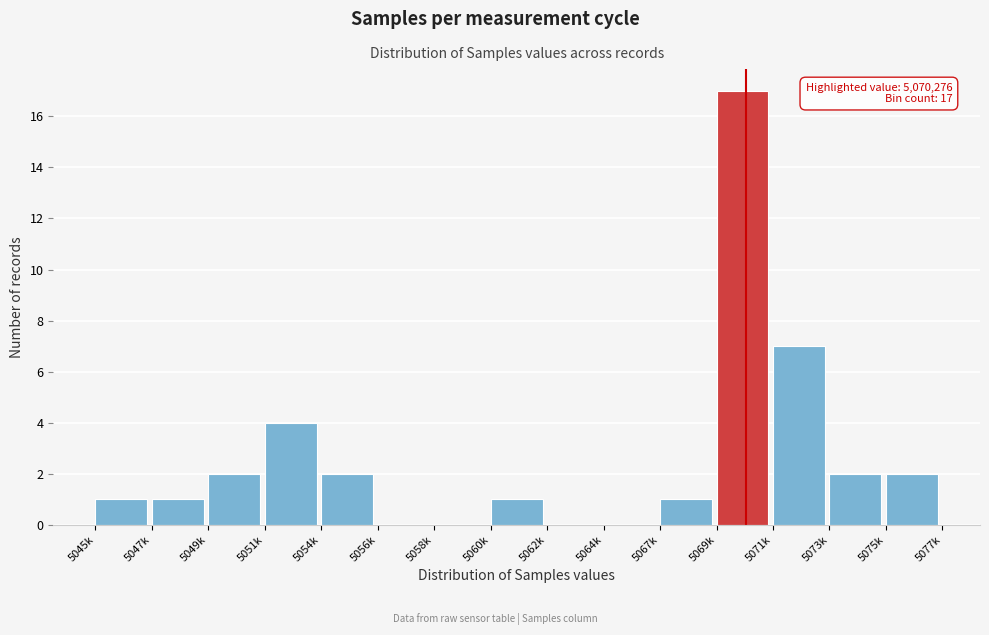

Reading right to left, list all the values displayed in this chart.

5075k=2	5073k=2	5071k=7	5069k=17	5067k=1	5064k=0	5062k=0	5060k=1	5058k=0	5056k=0	5054k=2	5051k=4	5049k=2	5047k=1	5045k=1